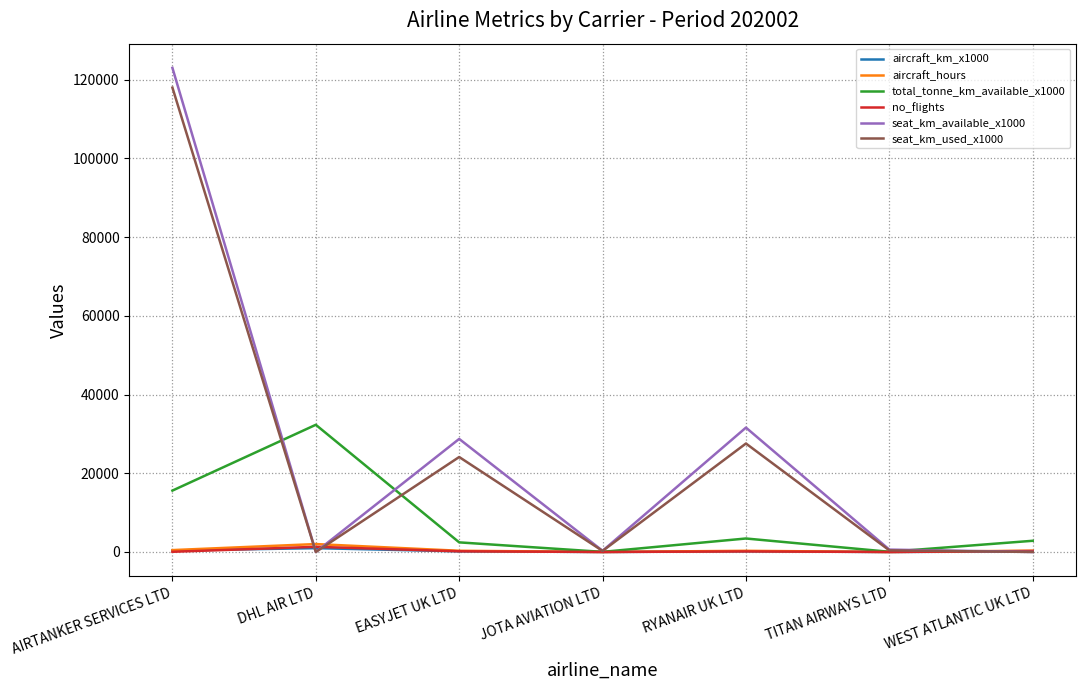

What is the maximum value shown in the chart?

122991.0